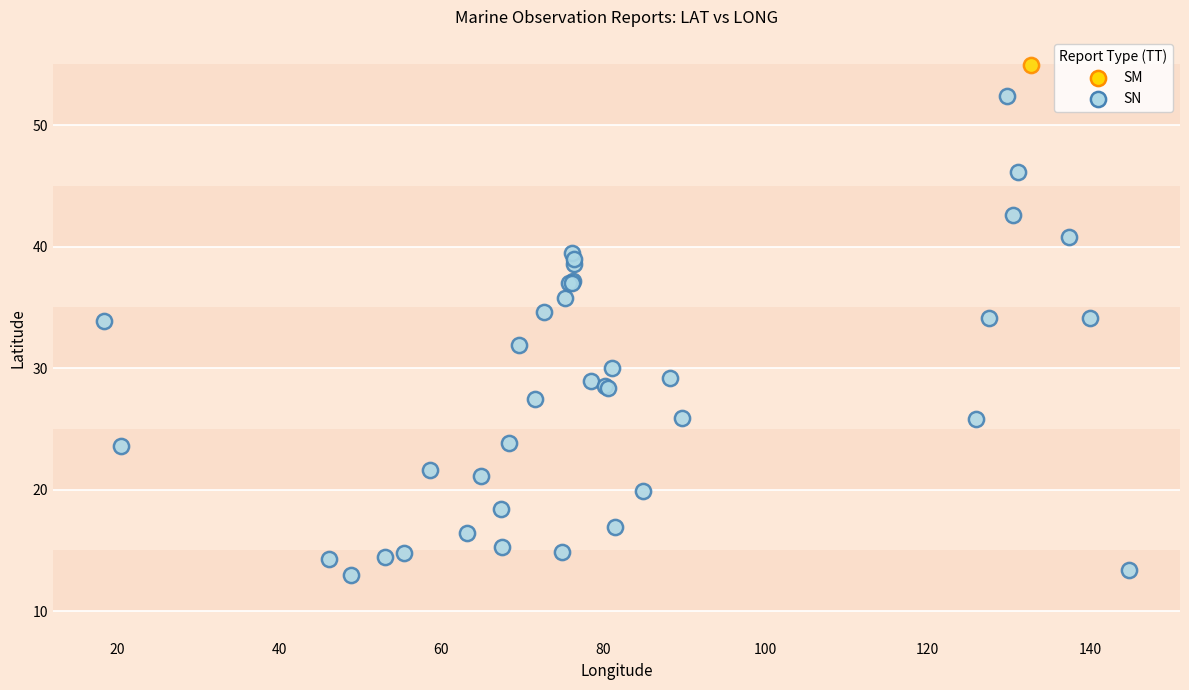

What are all the series names shown in the legend?

SM, SN